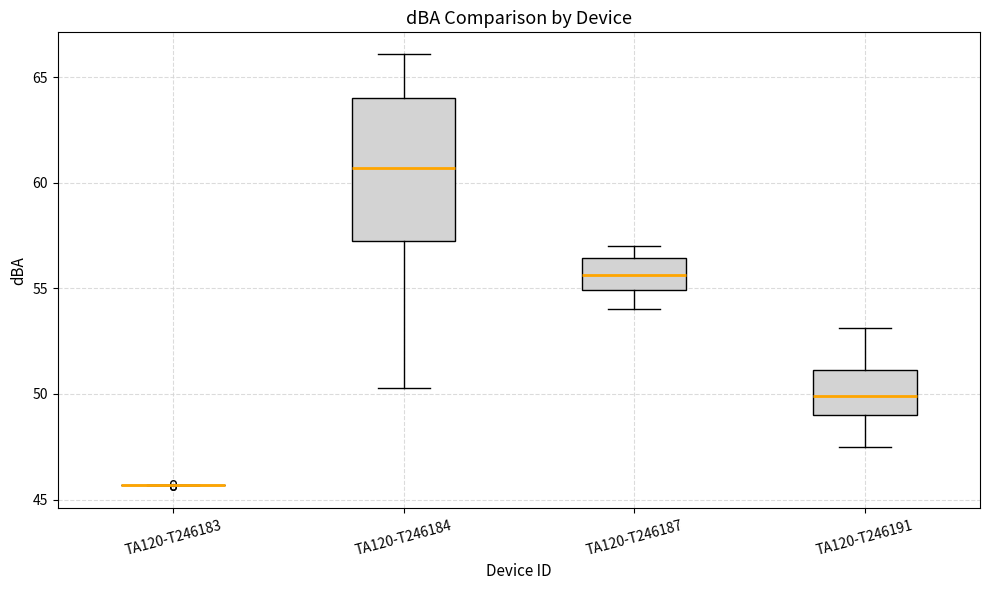

Reading left to right, read every box against the y-axis: the position of its median line, the range the box covers, and the ends of its whiskers. The values are not printed on the chart, so give them approximately, as read against the axis.

TA120-T246183: box collapsed to a line at 45.5, whiskers 45.5 to 45.5
TA120-T246184: median 60.5, box 57.5 to 64.0, whiskers 50.5 to 66.0
TA120-T246187: median 55.5, box 55.0 to 56.5, whiskers 54.0 to 57.0
TA120-T246191: median 50.0, box 49.0 to 51.0, whiskers 47.5 to 53.0